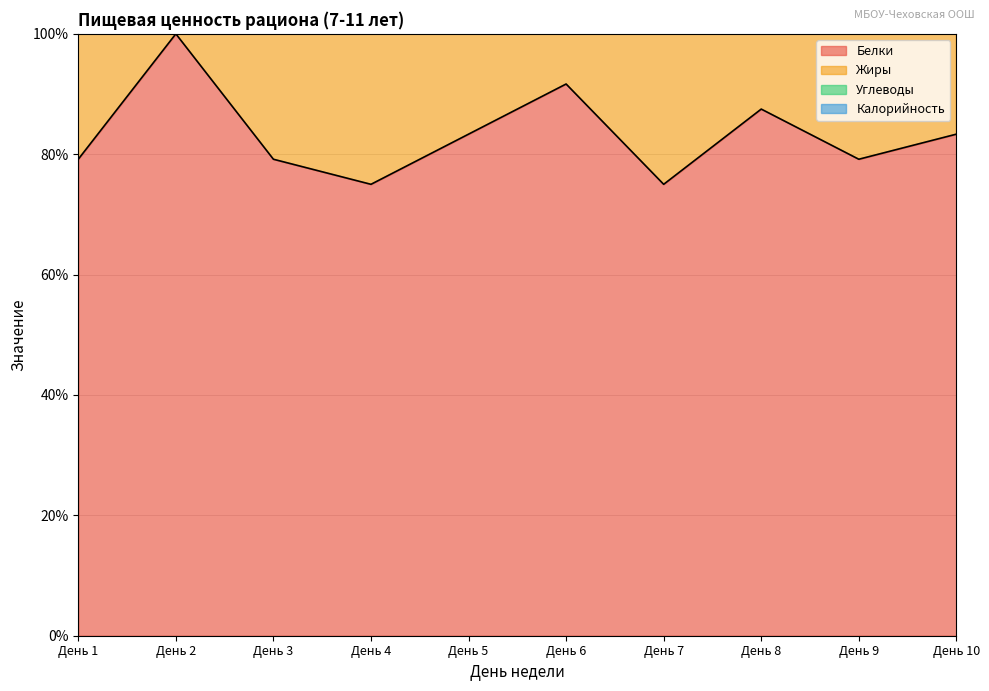

Which series has the largest range (max minus min)?

Жиры